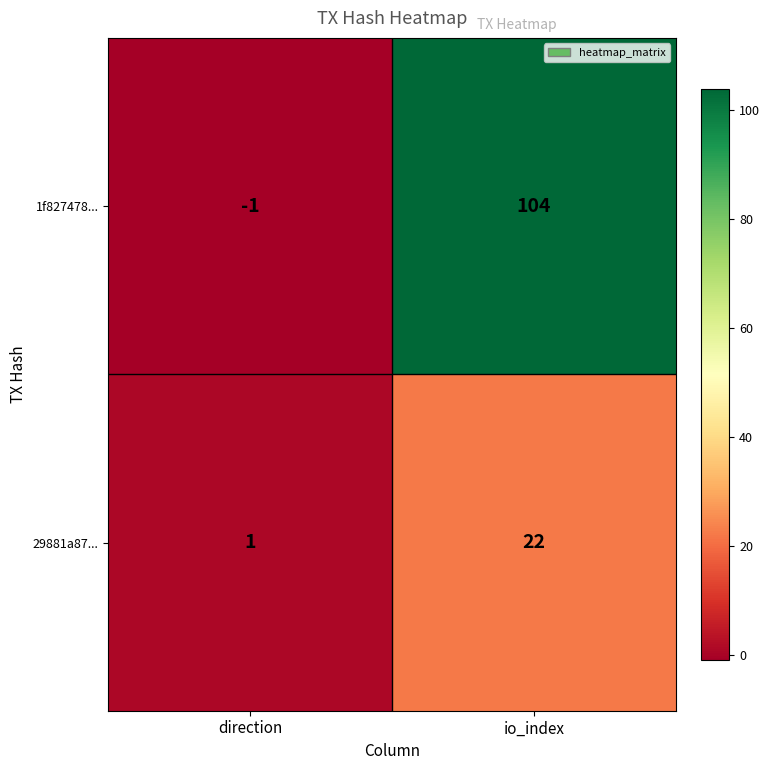

What is the maximum value shown in the chart?

104